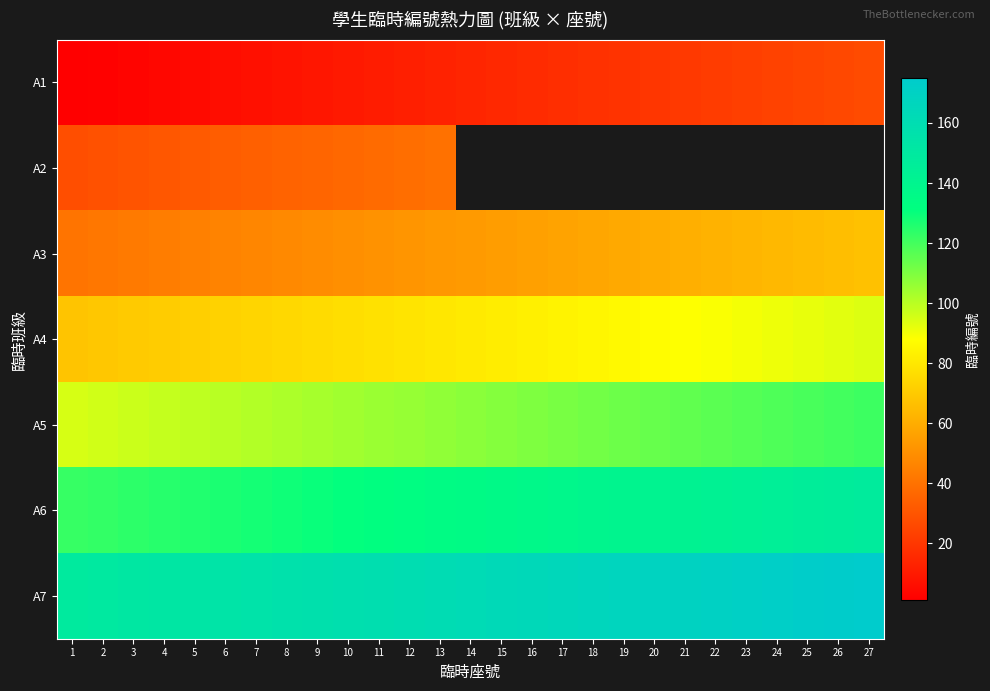

Rank the series by their maximum value, from lowest to highest.

A1, A2, A3, A4, A5, A6, A7